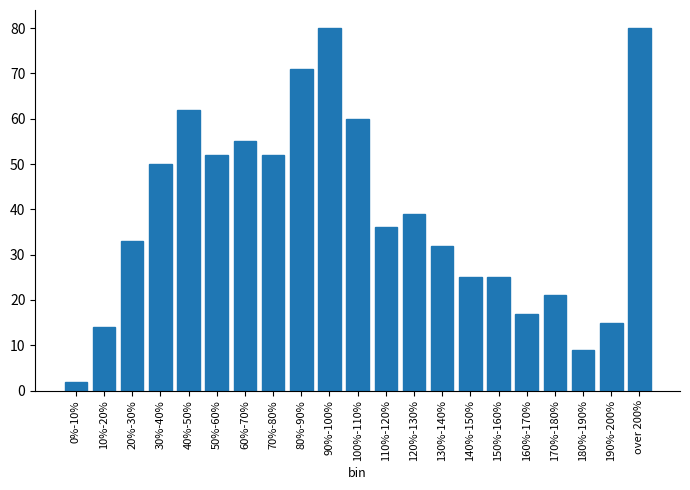

Reading left to right, extract all data points from this chart.

0%-10%=2	10%-20%=14	20%-30%=33	30%-40%=50	40%-50%=62	50%-60%=52	60%-70%=55	70%-80%=52	80%-90%=71	90%-100%=80	100%-110%=60	110%-120%=36	120%-130%=39	130%-140%=32	140%-150%=25	150%-160%=25	160%-170%=17	170%-180%=21	180%-190%=9	190%-200%=15	over 200%=80